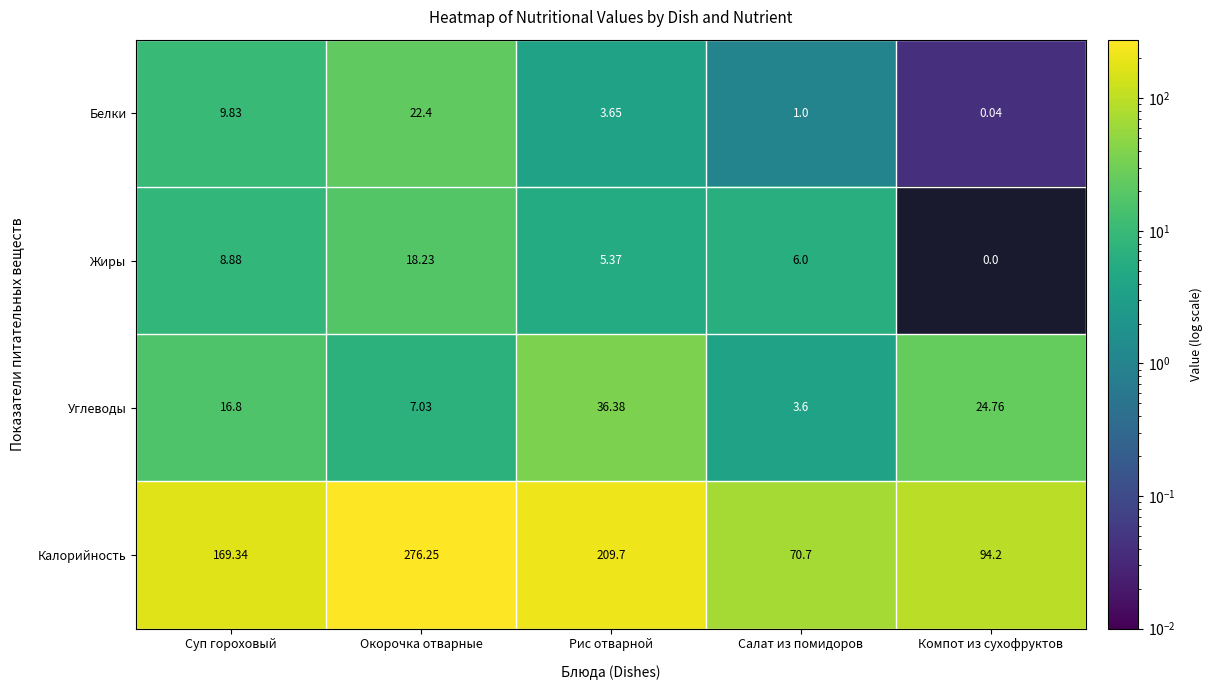

Which series has the widest spread of values?

Калорийность